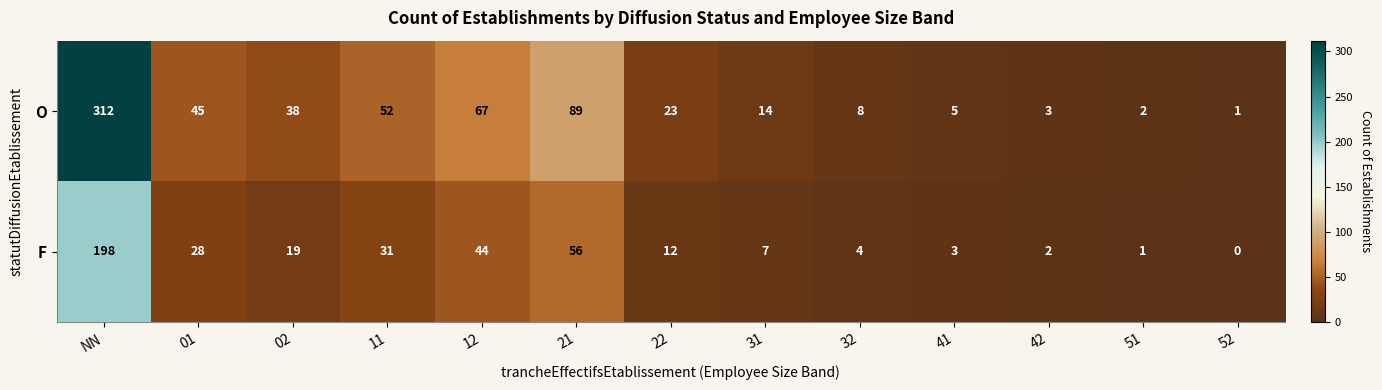

Which series has the largest total across all categories?

O